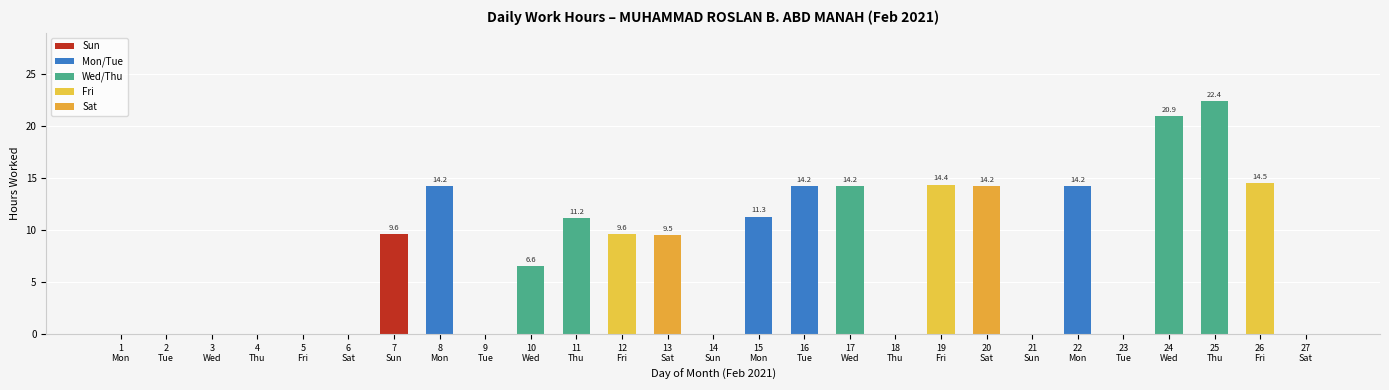

What is the maximum value shown in the chart?

22.4